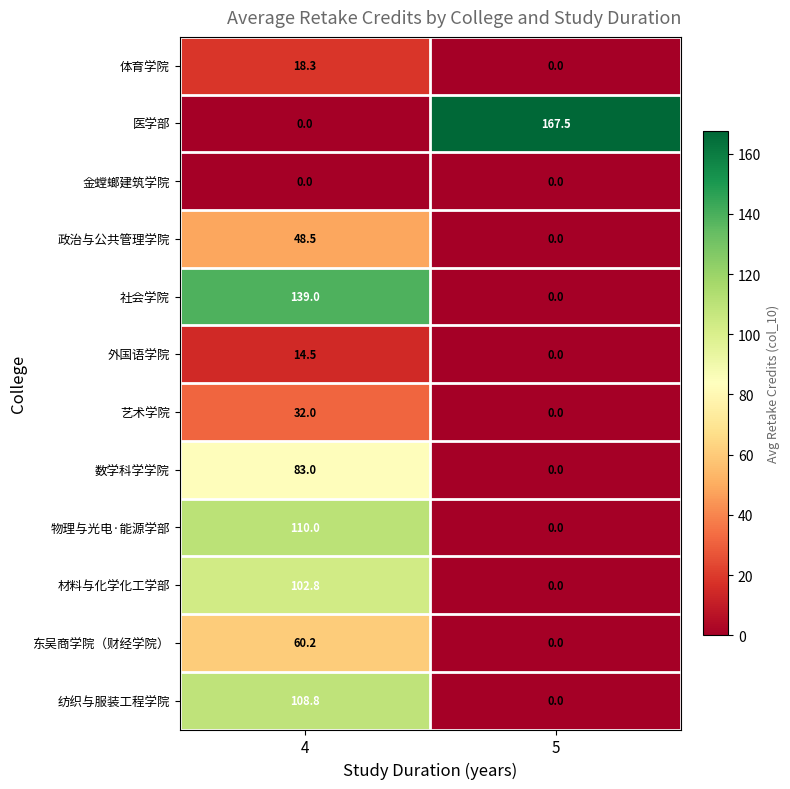

The 东吴商学院（财经学院） series shows 0.0 at 5. True or false?

True